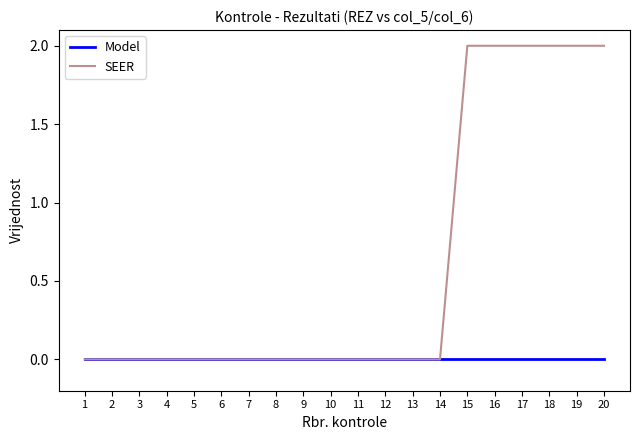

At how many categories does at least one series exceed 1?

6